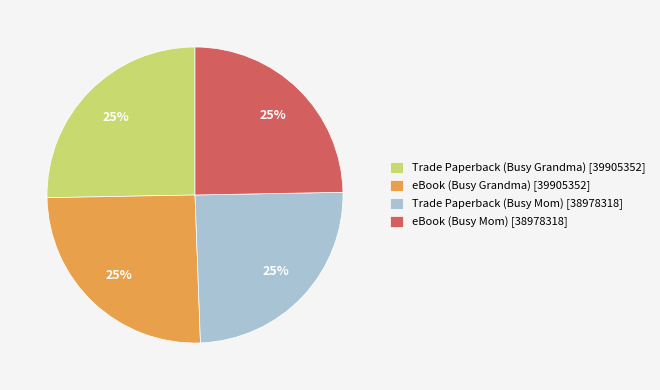

What is the ratio of the value at Trade Paperback (Busy Mom) to the value at eBook (Busy Mom)?

1.0